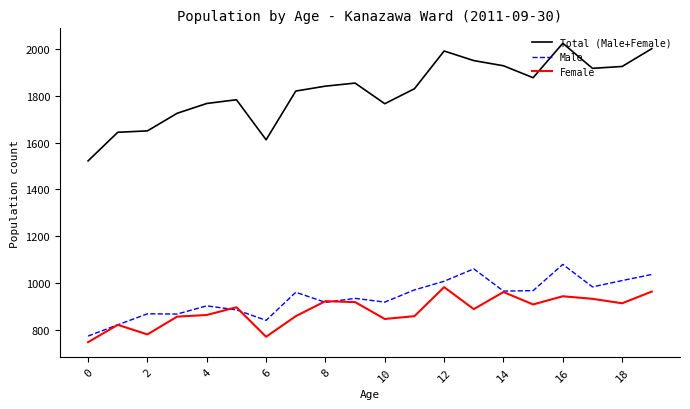

What is the minimum value shown in the chart?

748